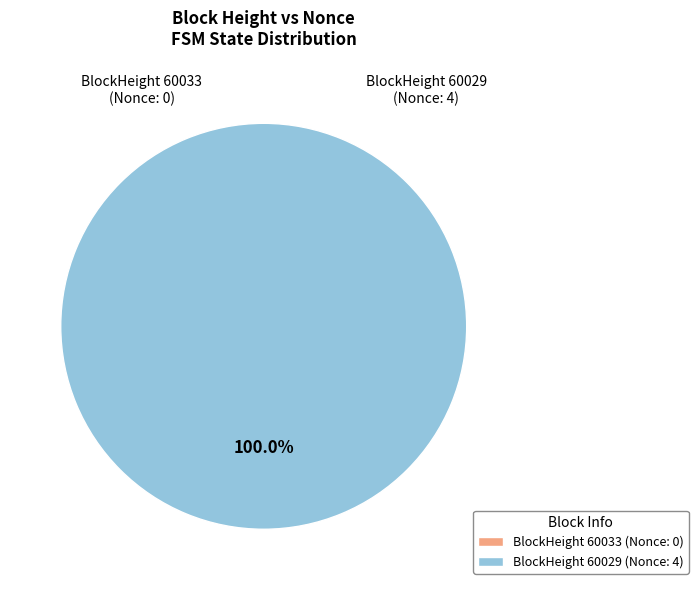

Is it true that 60029 is 92% of the pie?

False